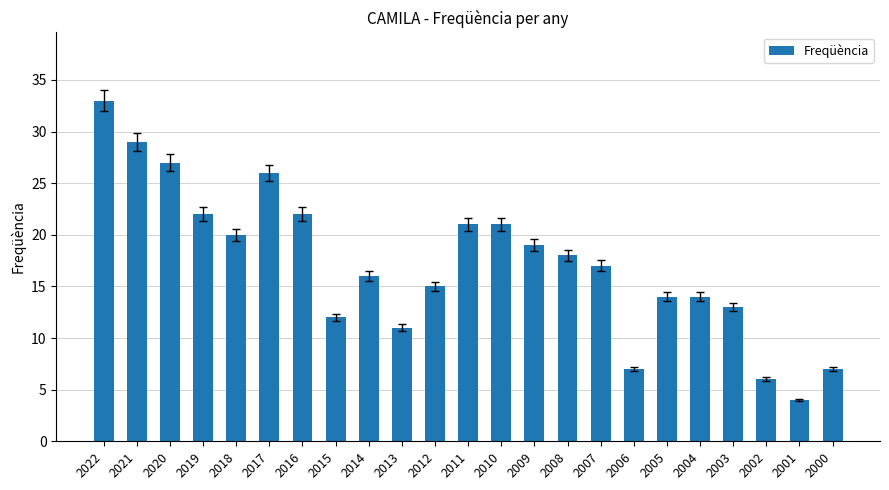

True or false: the data shows 7 at 2012.

False